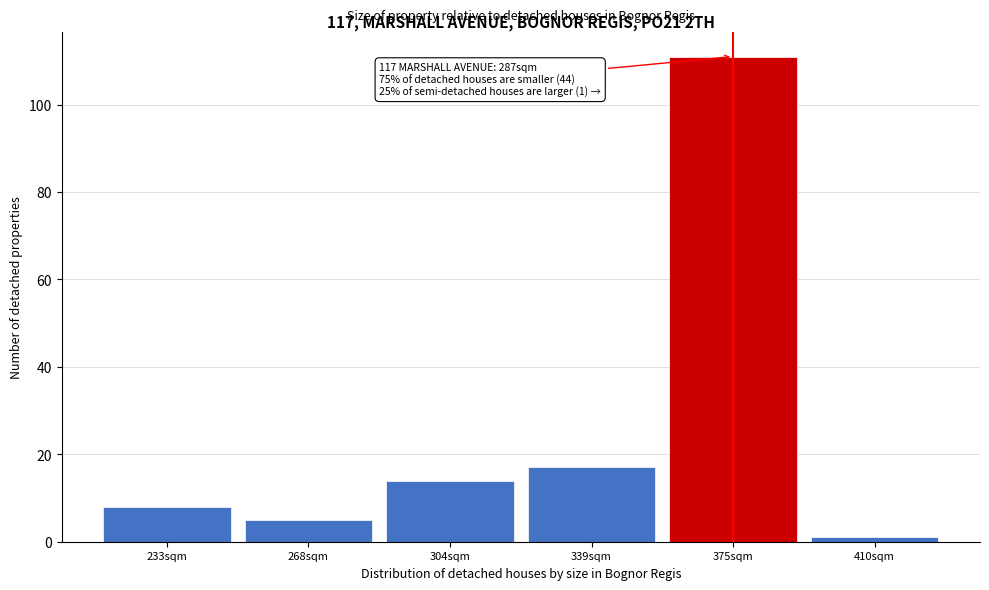

Reading left to right, extract all data points from this chart.

8	5	14	17	111	1